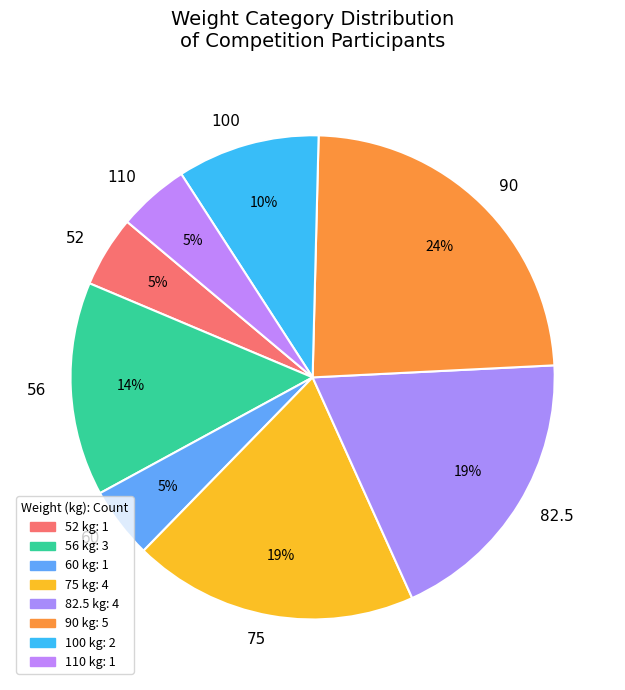

What percentage is the 82.5 slice, to the nearest percent?

19%